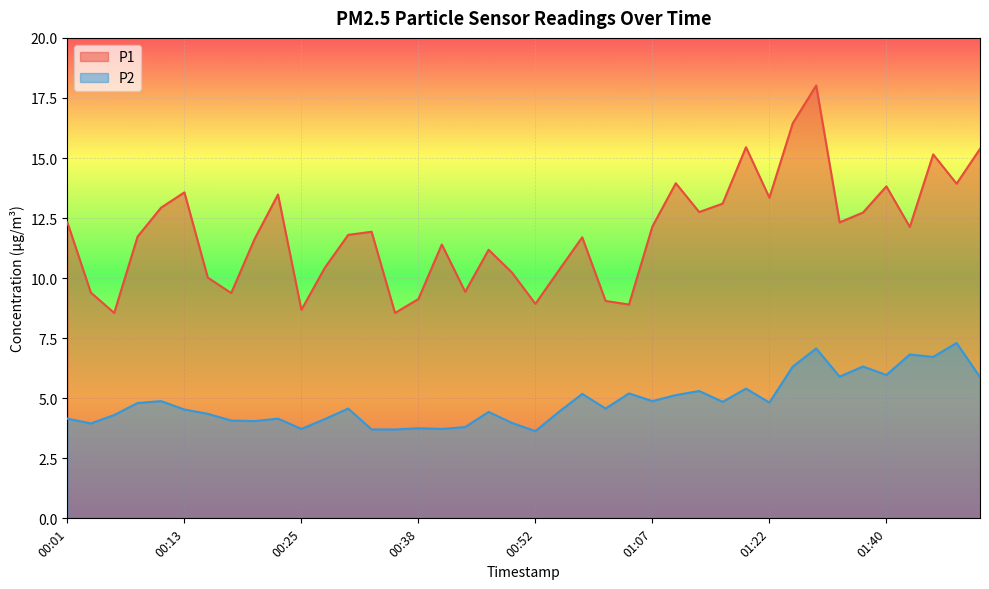

True or false: P2 and P1 intersect in this chart.

False